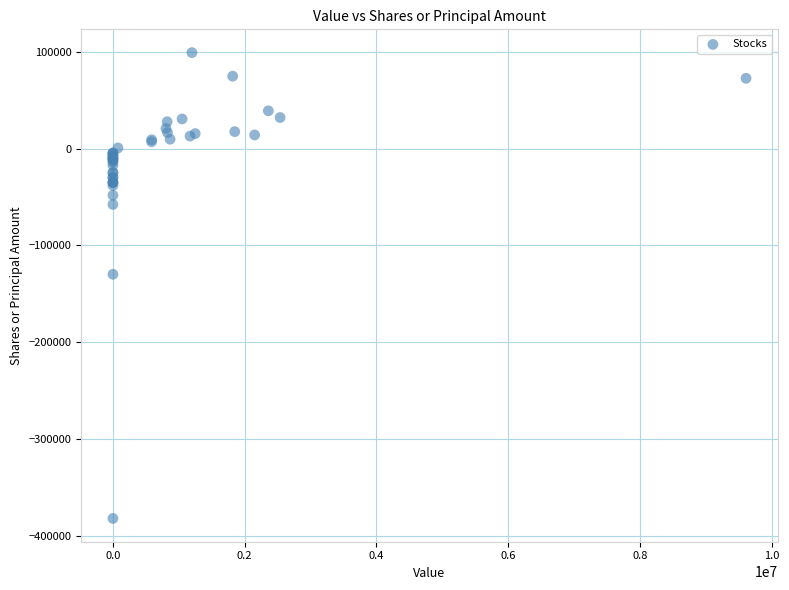

What Y value in the scatter plot is closest to -141400?

-129800